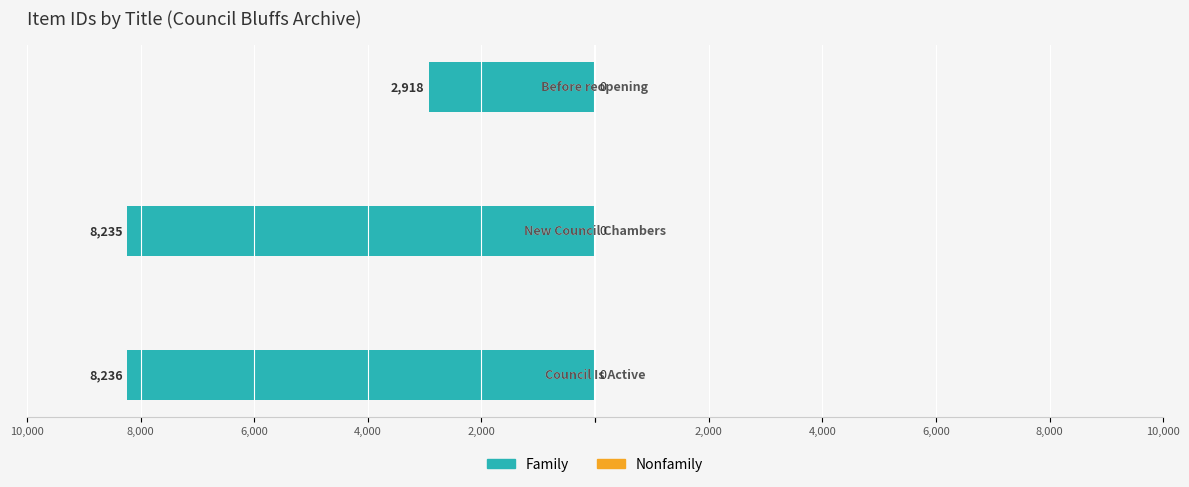

Does the chart contain any negative values?

Yes